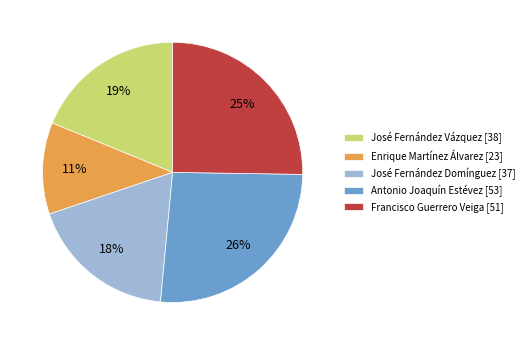

Is it true that José Fernández Vázquez [38] is 26% of the pie?

False